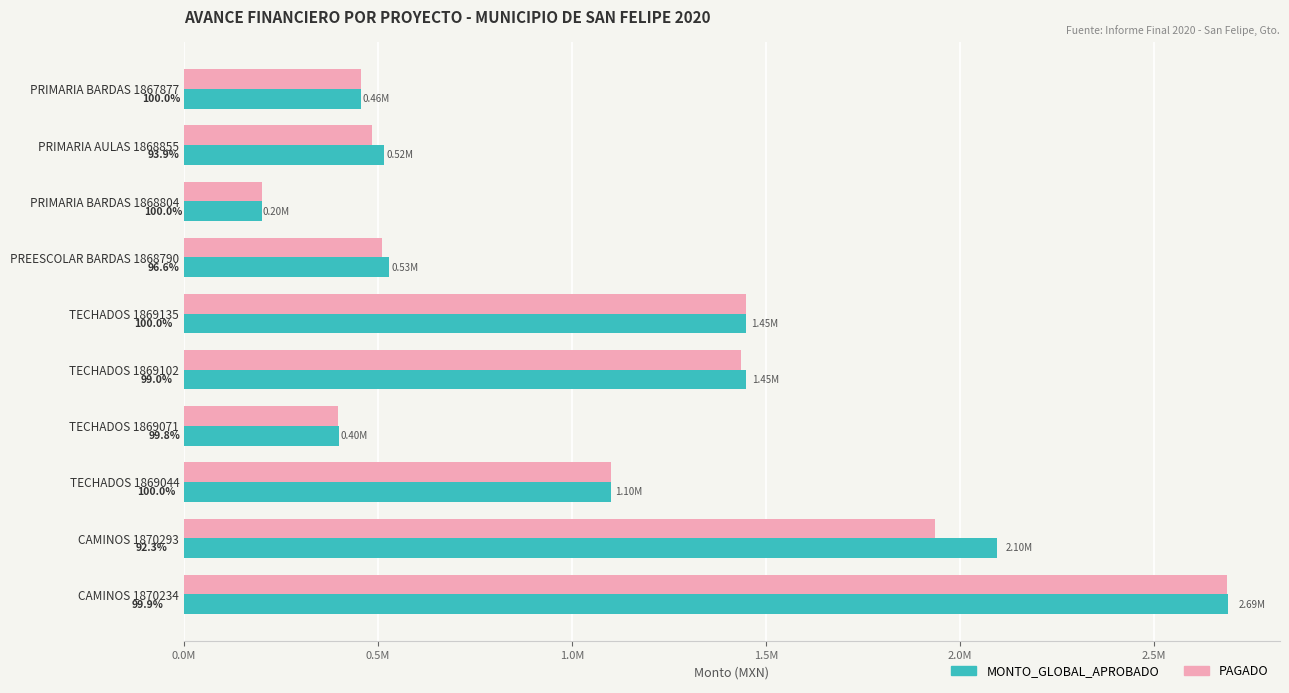

What are all the series names shown in the legend?

MONTO_GLOBAL_APROBADO, PAGADO